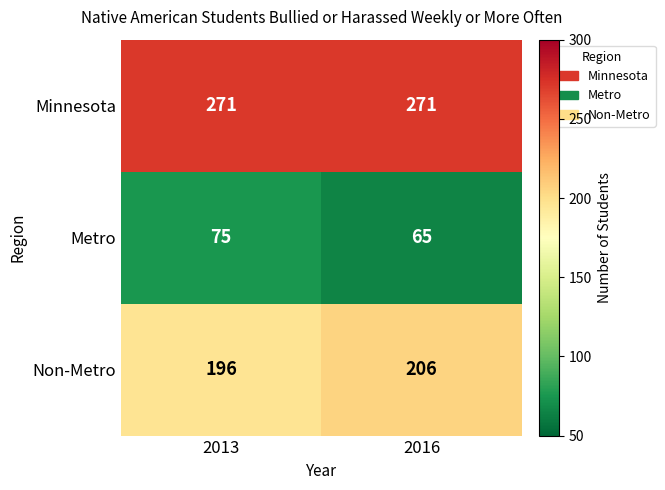

Reading left to right, what are all the values shown in this chart?

Minnesota: 271	271
Metro: 75	65
Non-Metro: 196	206